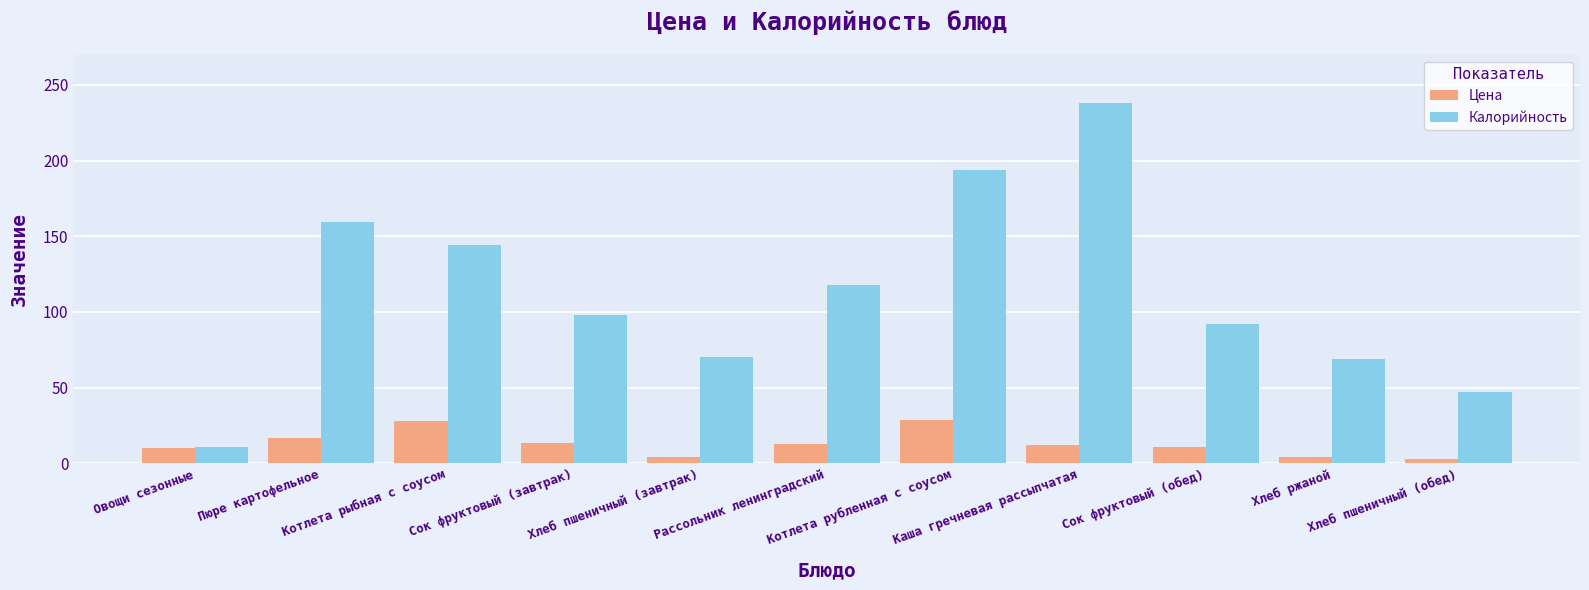

List the series in order of their peak value, highest first.

Калорийность, Цена